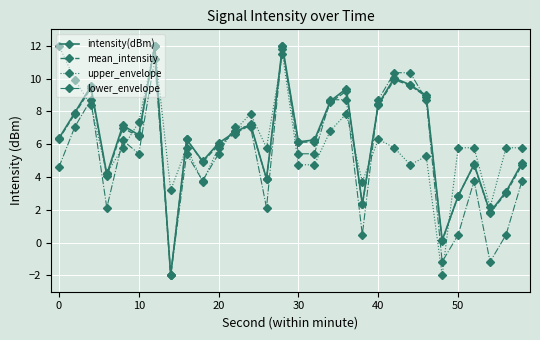

What is the value of the lower_envelope point at the 12th from the left?

7.1